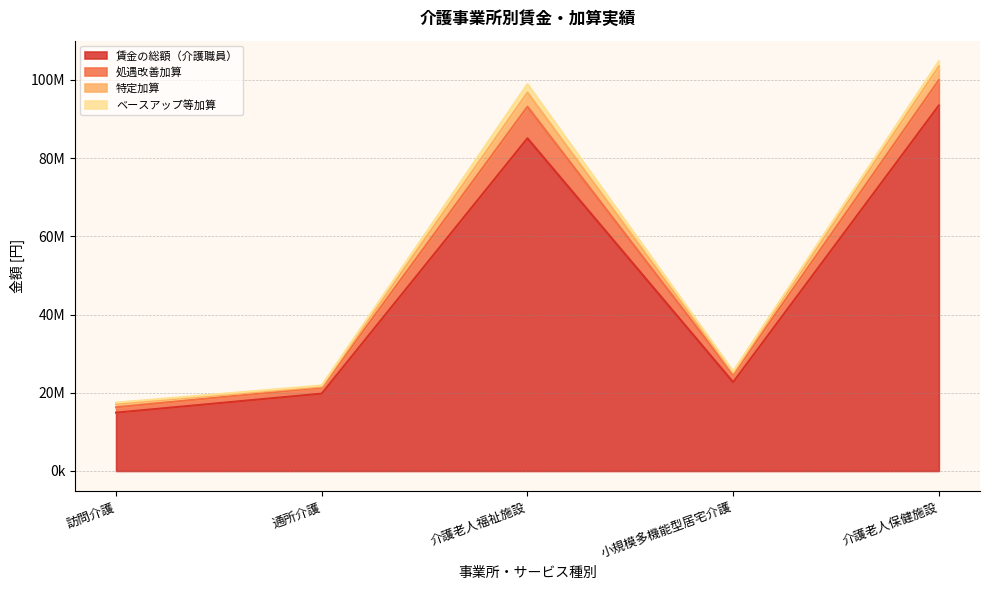

Between 介護老人福祉施設 and 小規模多機能型居宅介護, which series saw the biggest shift?

賃金の総額（介護職員）